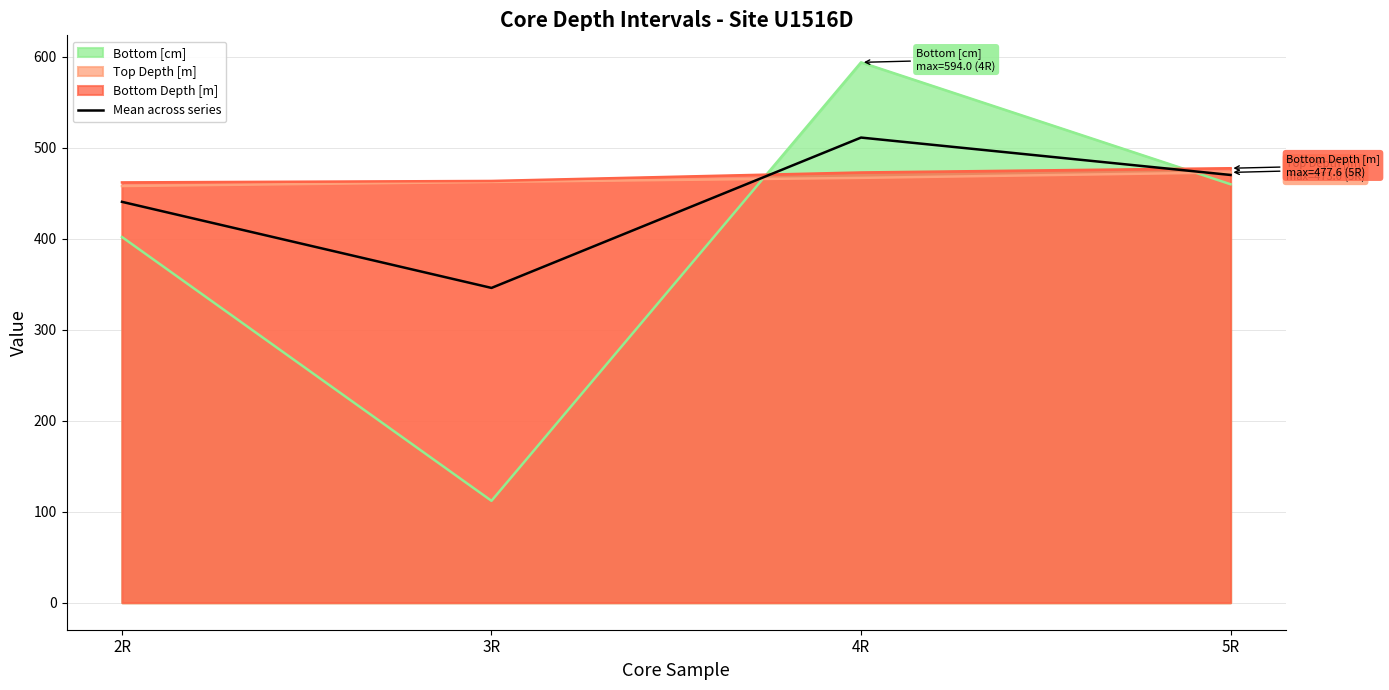

List the labels in order of value, largest first.

4R, 5R, 2R, 3R